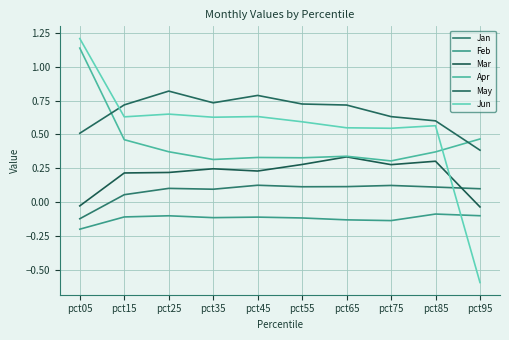

Count the number of data series in this chart.

6